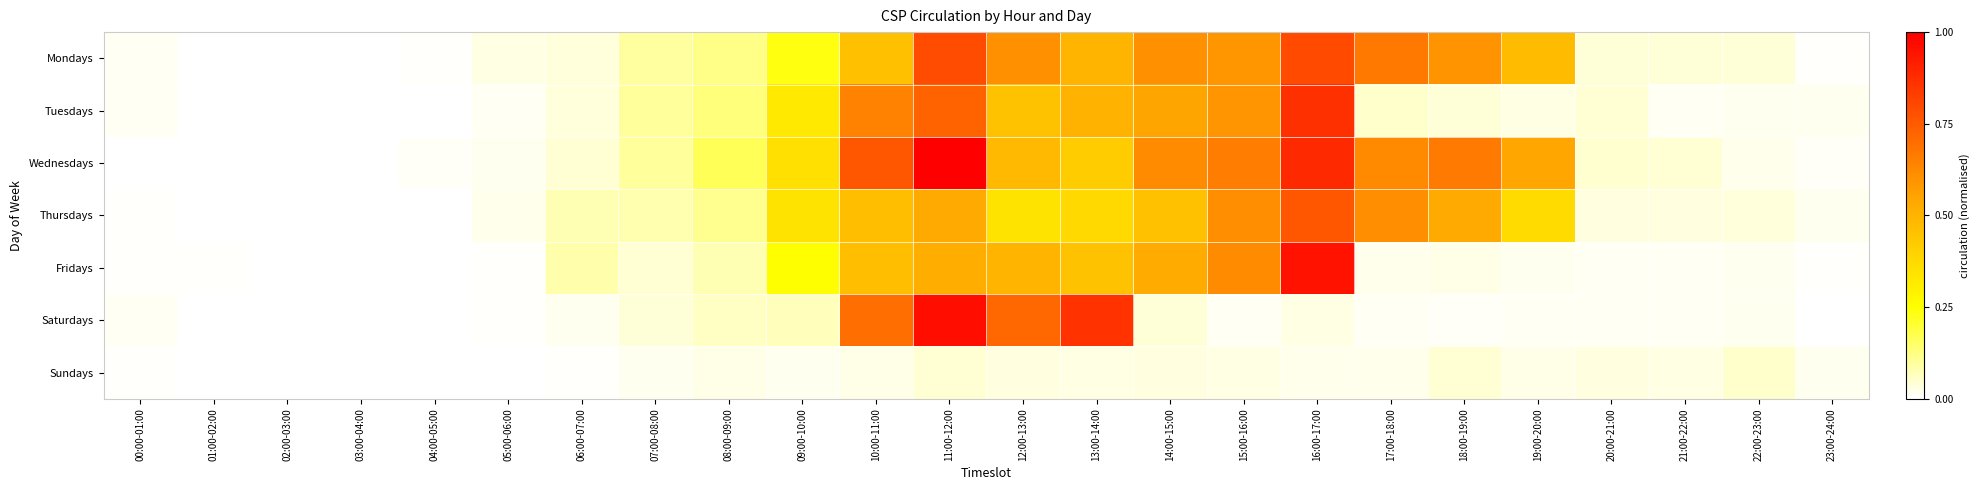

Rank the series at 06:00-07:00 from lowest to highest value.

Sundays, Saturdays, Mondays, Tuesdays, Wednesdays, Thursdays, Fridays